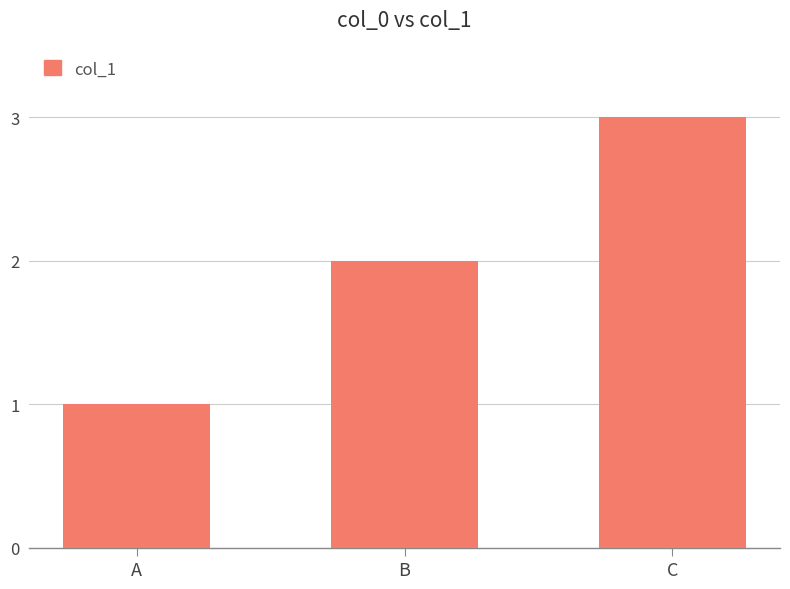

How many bars are there in total?

3